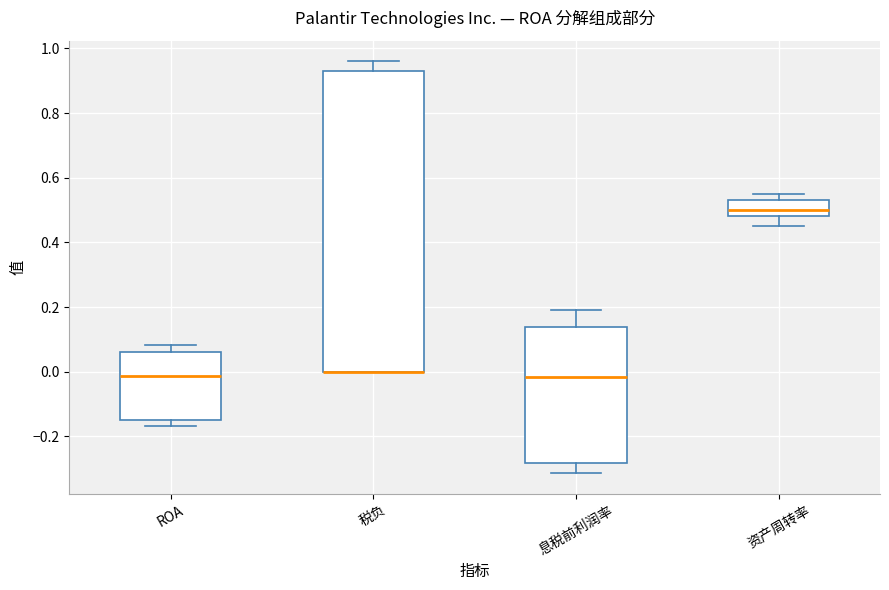

Reading left to right, transcribe this box plot: for each box, give where its median line is, the range the box spans, and where its two whiskers end, as read against the y-axis. The values are not printed on the chart, so give them approximately, as read against the axis.

ROA: median -0.02, box -0.16 to 0.06, whiskers -0.16 (just below the box's lower edge) to 0.08
税负: median 0.00 (drawn on the box's lower edge), box 0.00 to 0.94, whiskers 0.00 to 0.96
息税前利润率: median -0.02, box -0.28 to 0.14, whiskers -0.32 to 0.20
资产周转率: median 0.50, box 0.48 to 0.54, whiskers 0.46 to 0.56